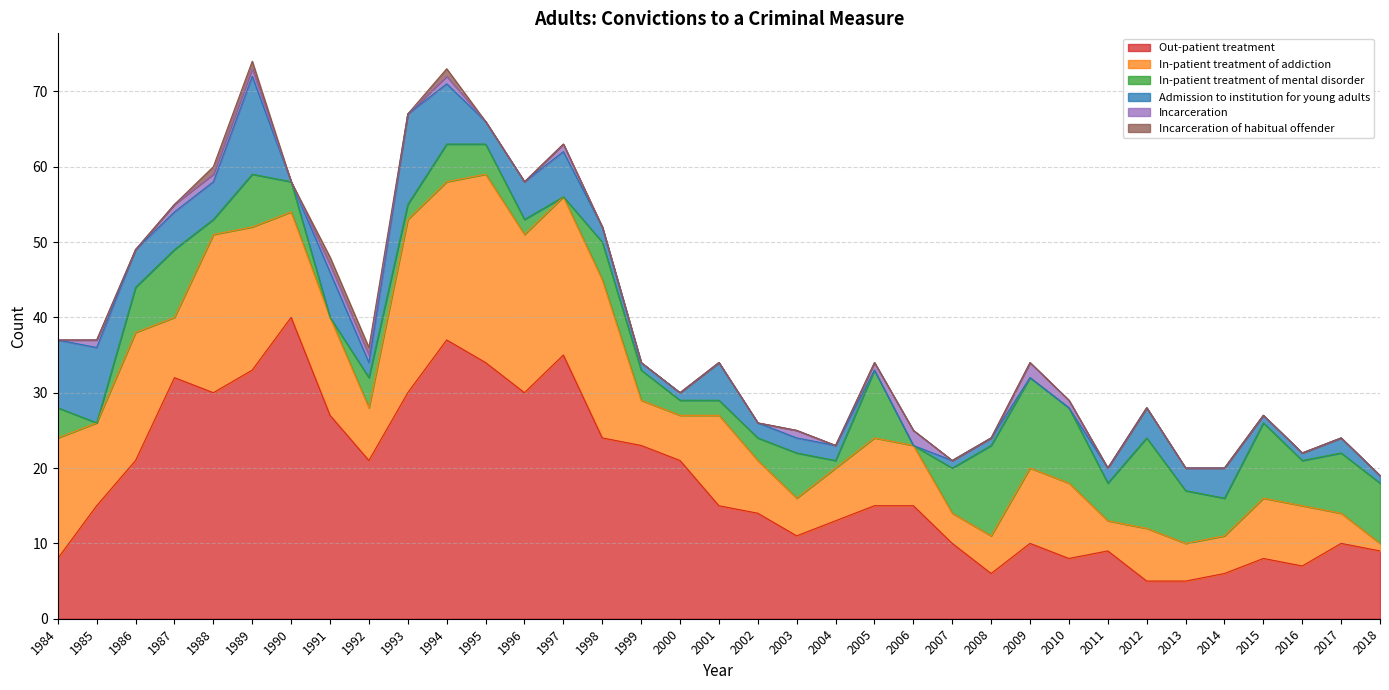

Reading left to right, transcribe all the data shown in this chart.

Out-patient treatment: 8	15	21	32	30	33	40	27	21	30	37	34	30	35	24	23	21	15	14	11	13	15	15	10	6	10	8	9	5	5	6	8	7	10	9
In-patient treatment of addiction: 16	11	17	8	21	19	14	13	7	23	21	25	21	21	21	6	6	12	7	5	7	9	8	4	5	10	10	4	7	5	5	8	8	4	1
In-patient treatment of mental disorder: 4	0	6	9	2	7	4	0	4	2	5	4	2	0	5	4	2	2	3	6	1	9	0	6	12	12	10	5	12	7	5	10	6	8	8
Admission to institution for young adults: 9	10	5	5	5	13	0	6	2	12	8	3	5	6	2	1	1	5	2	2	2	0	0	1	1	0	0	2	4	3	4	1	1	2	1
Incarceration: 0	1	0	1	1	1	0	1	1	0	1	0	0	1	0	0	0	0	0	1	0	1	2	0	0	2	1	0	0	0	0	0	0	0	0
Incarceration of habitual offender: 0	0	0	0	1	1	0	1	1	0	1	0	0	0	0	0	0	0	0	0	0	0	0	0	0	0	0	0	0	0	0	0	0	0	0